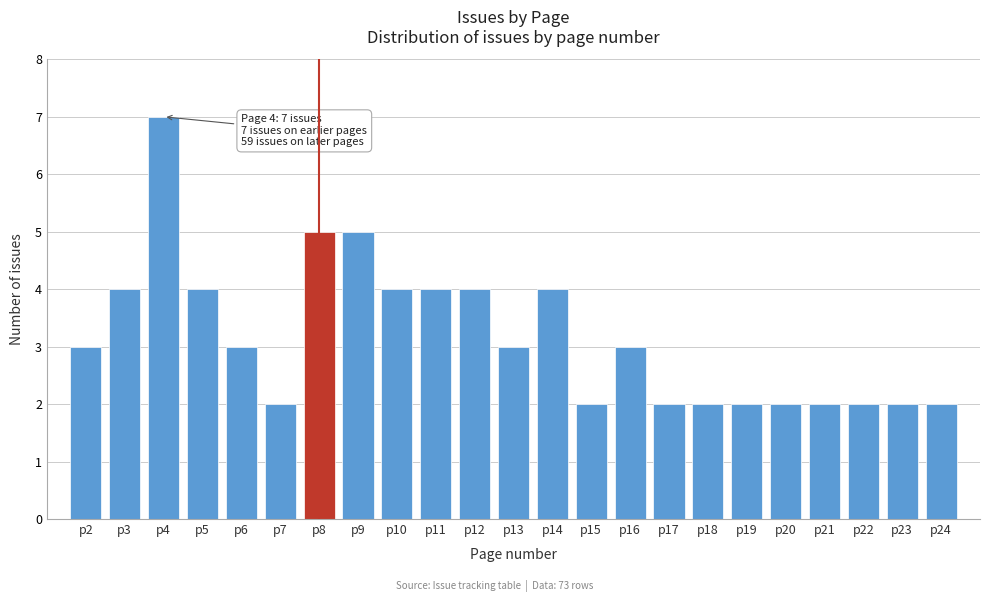

Reading left to right, transcribe all the data shown in this chart.

3	4	7	4	3	2	5	5	4	4	4	3	4	2	3	2	2	2	2	2	2	2	2